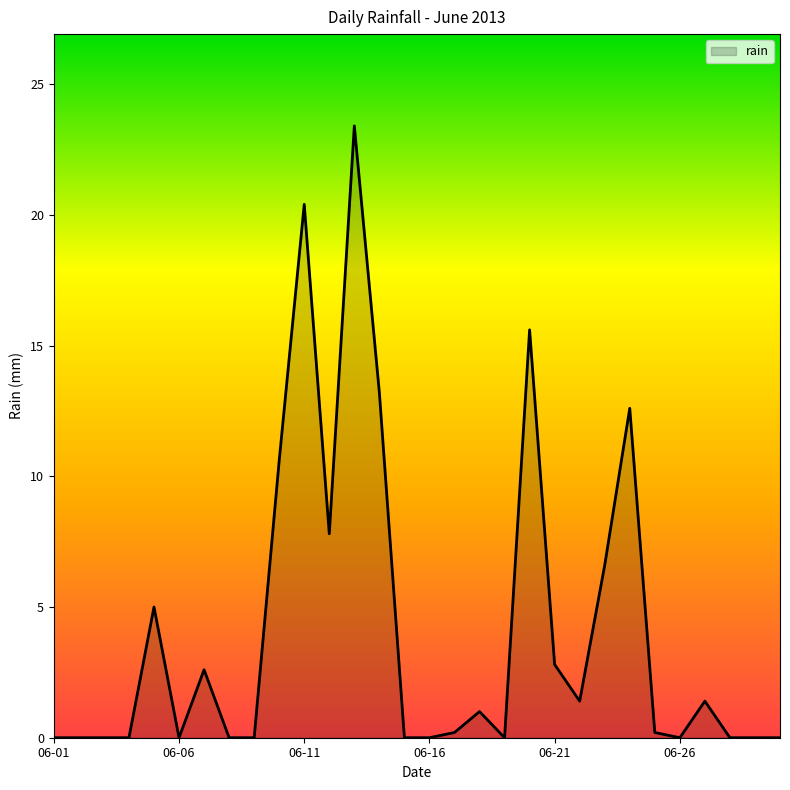

What is the greatest value displayed?

23.4